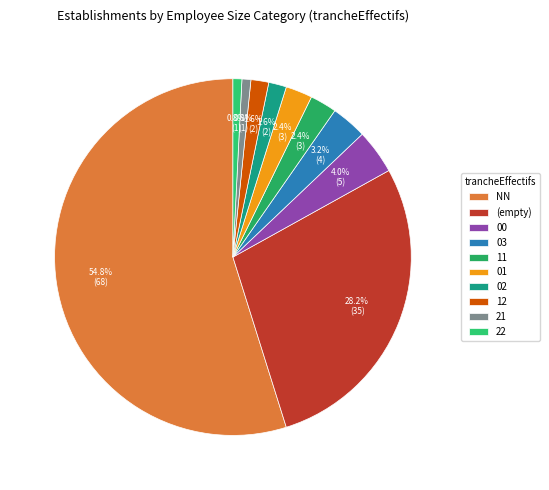

Which category accounts for the majority?

NN